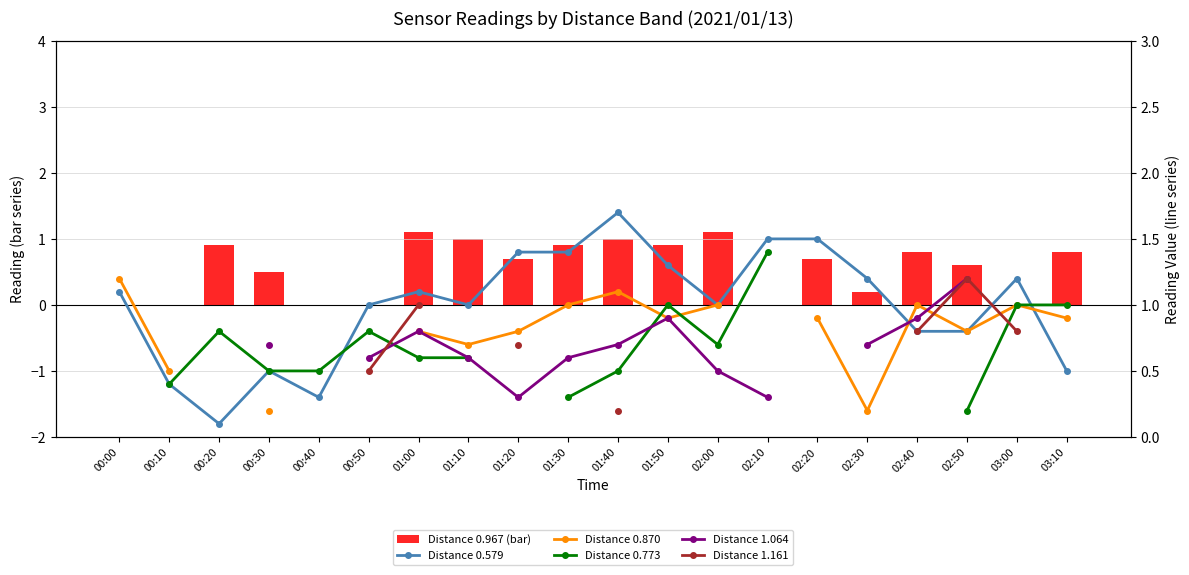

What is the value of the Distance 0.579 bar at the 2nd from the left?

0.4